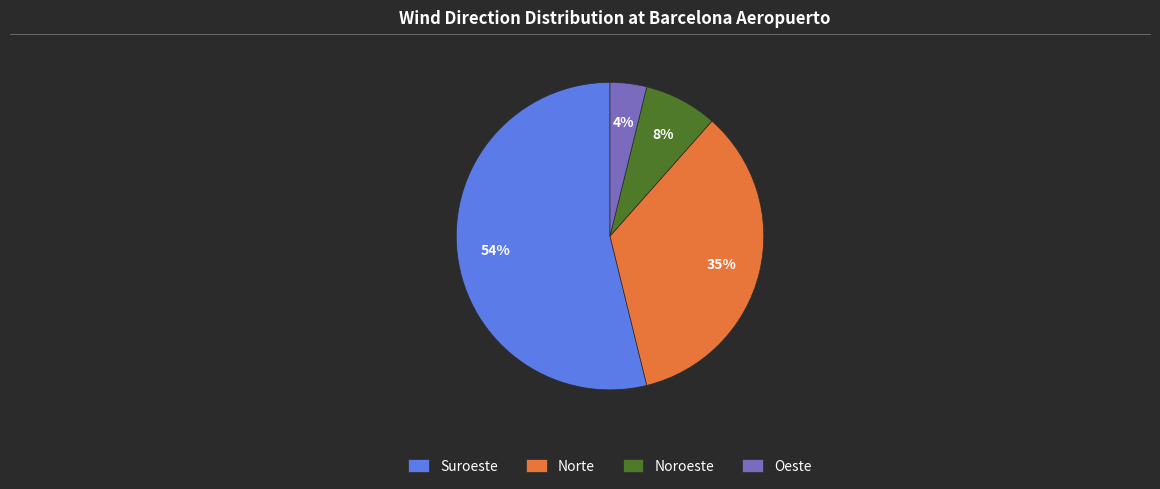

Is it true that Noroeste is 8% of the pie?

True